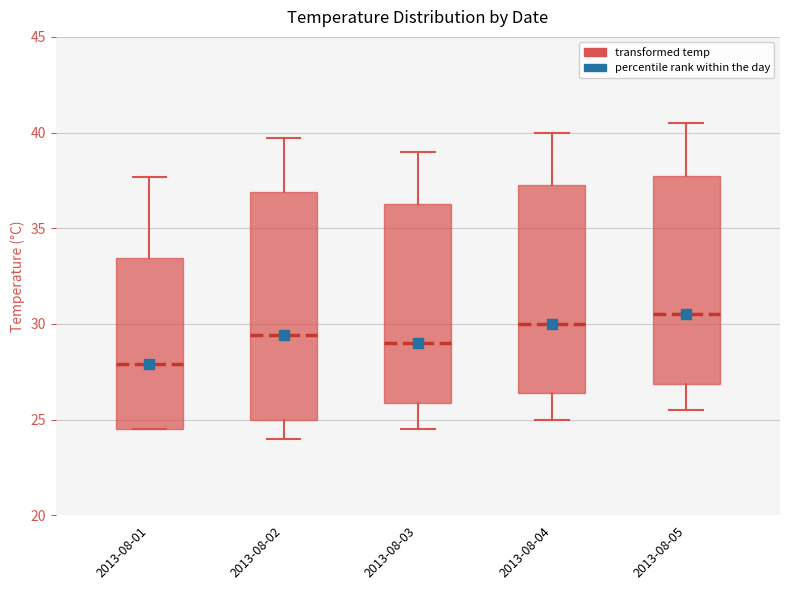

Reading left to right, read every box against the y-axis: the position of its median line, the range the box covers, and the ends of its whiskers. The values are not printed on the chart, so give them approximately, as read against the axis.

2013-08-01: median 28.0, box 24.5 to 33.5, whiskers 24.5 to 37.5
2013-08-02: median 29.5, box 25.0 to 37.0, whiskers 24.0 to 39.5
2013-08-03: median 29.0, box 26.0 to 36.5, whiskers 24.5 to 39.0
2013-08-04: median 30.0, box 26.5 to 37.5, whiskers 25.0 to 40.0
2013-08-05: median 30.5, box 27.0 to 38.0, whiskers 25.5 to 40.5